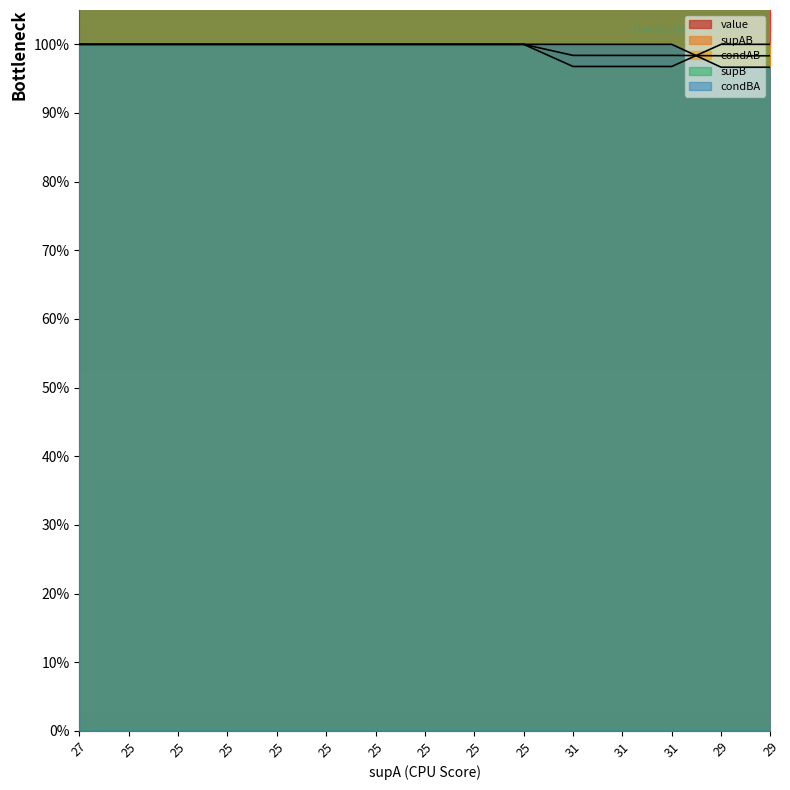

Which series has the largest total across all categories?

supB